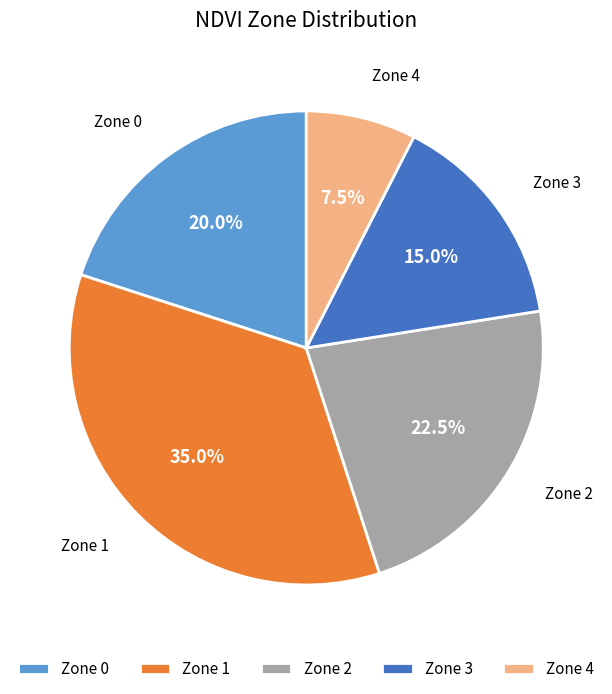

To the nearest percent, what is the average slice percentage?

20%